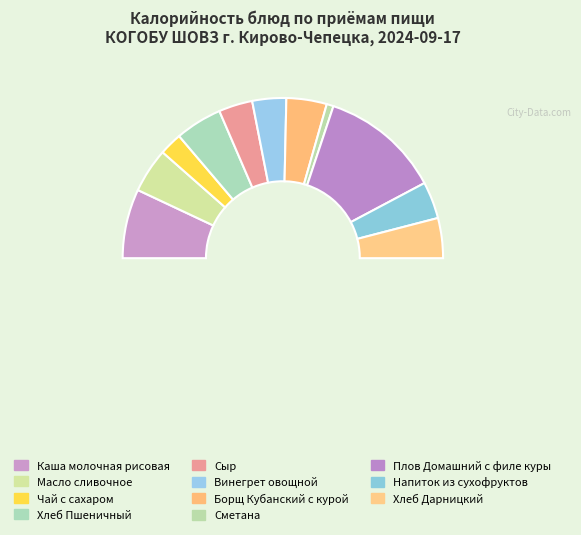

Count the number of slices in the pie.

12